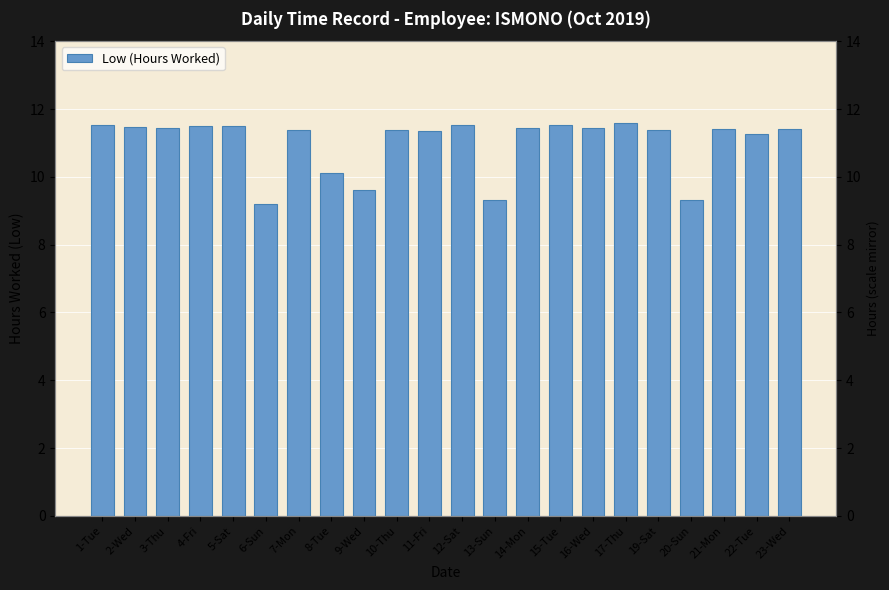

What is the value of the 5th bar from the left?

11.5